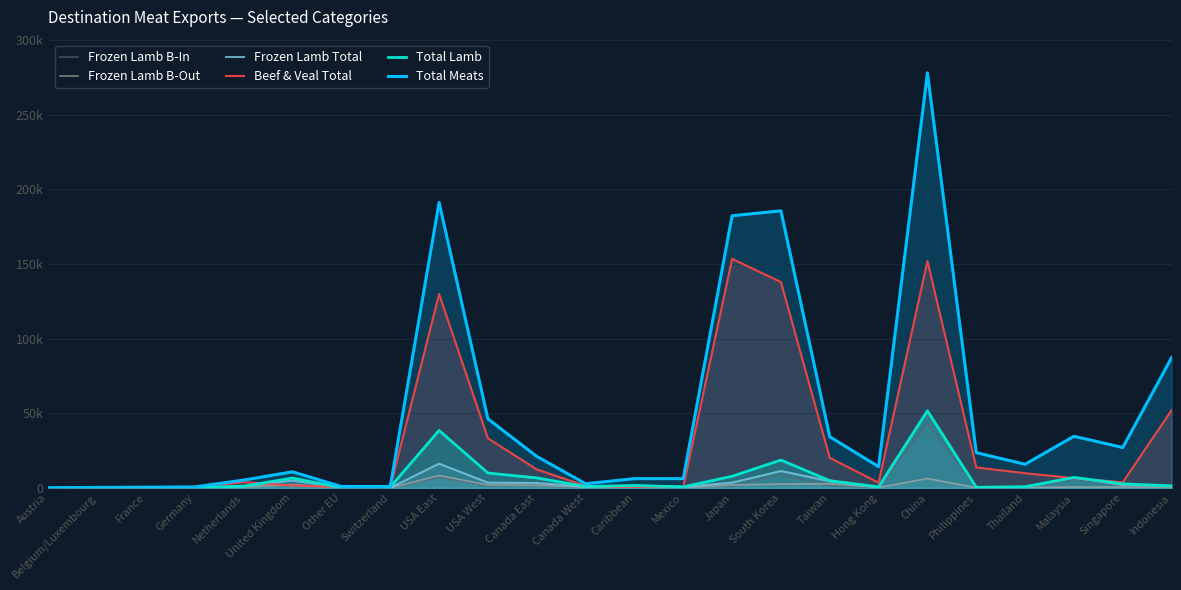

What are all the series names shown in the legend?

Frozen Lamb B-In, Frozen Lamb B-Out, Frozen Lamb Total, Beef & Veal Total, Total Lamb, Total Meats